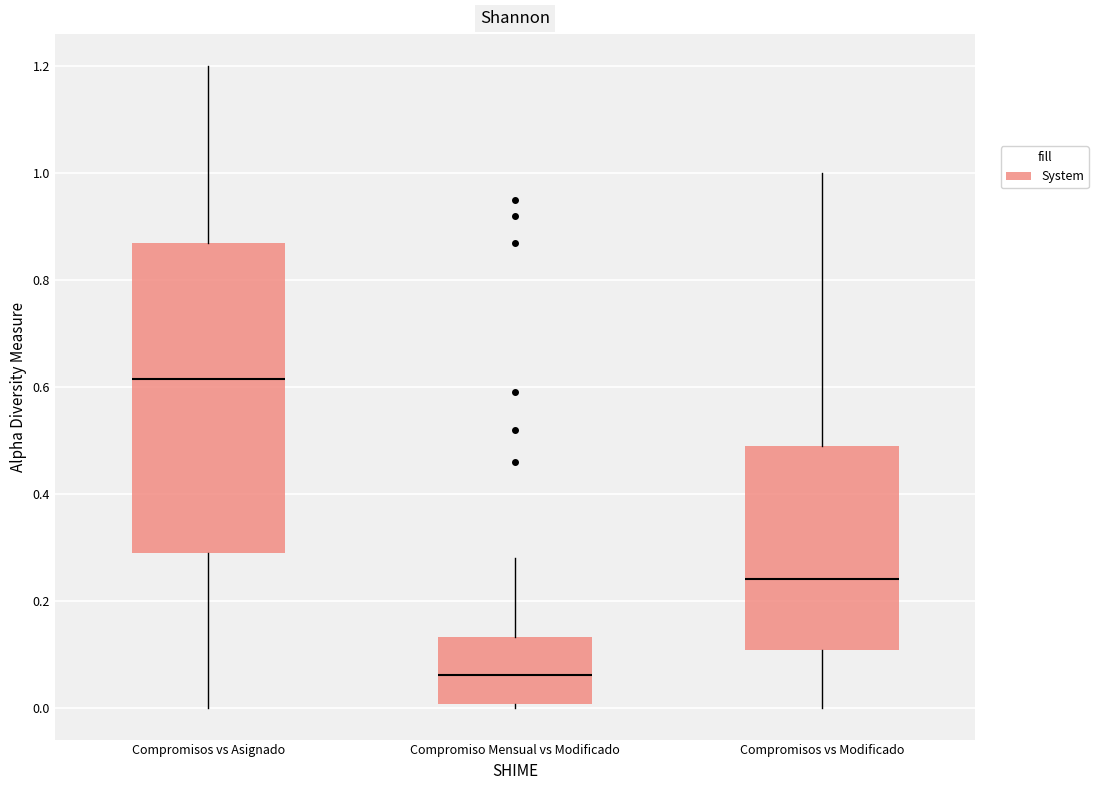

Comparing the boxes themselves (not the whiskers), which one is the tallest?

Compromisos vs Asignado